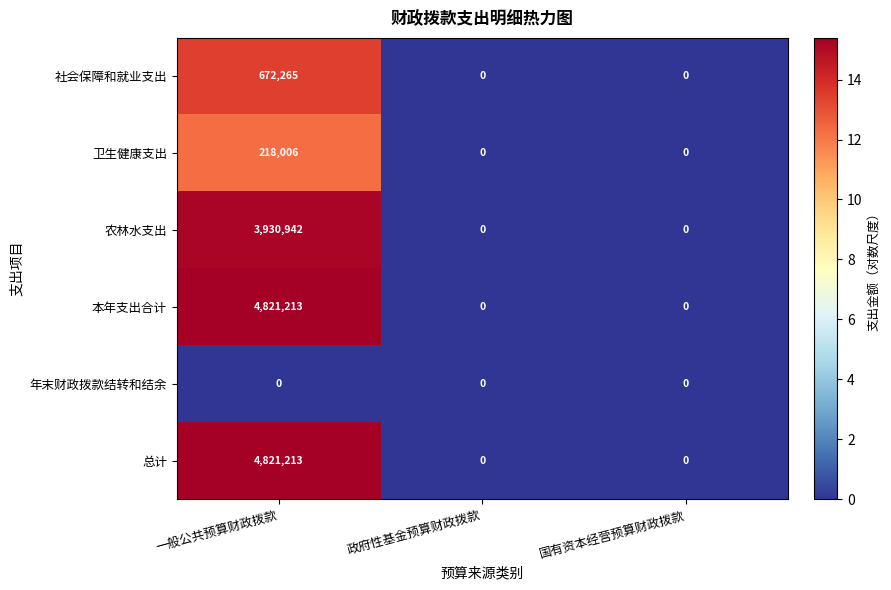

What is the spread (max minus min) of values at 一般公共预算财政拨款?

4821213